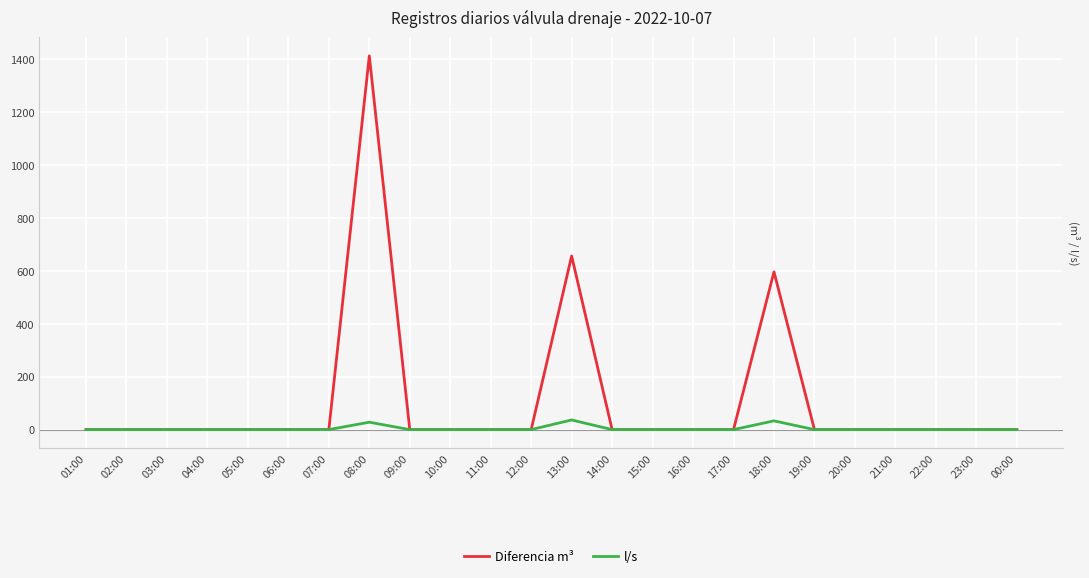

How many values in the Diferencia m³ series exceed 0?

3